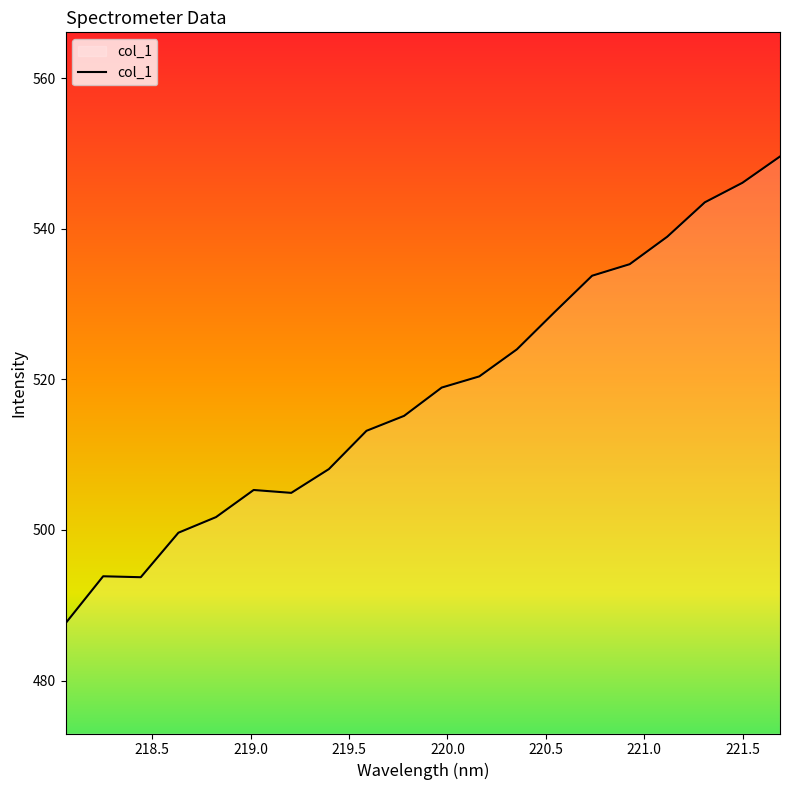

What is the maximum value shown in the chart?

549.6